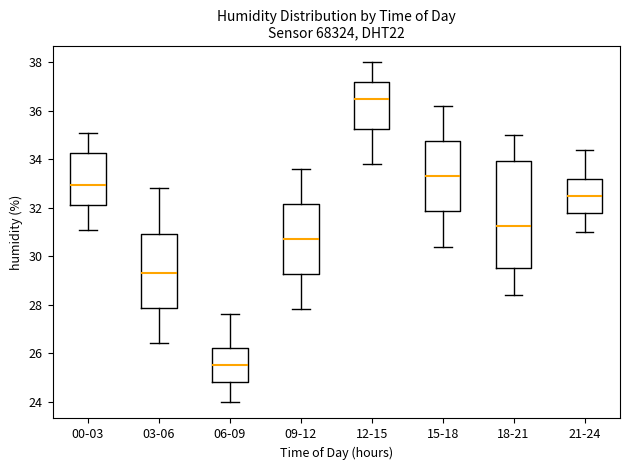

Comparing the boxes themselves (not the whiskers), which one is the tallest?

18-21